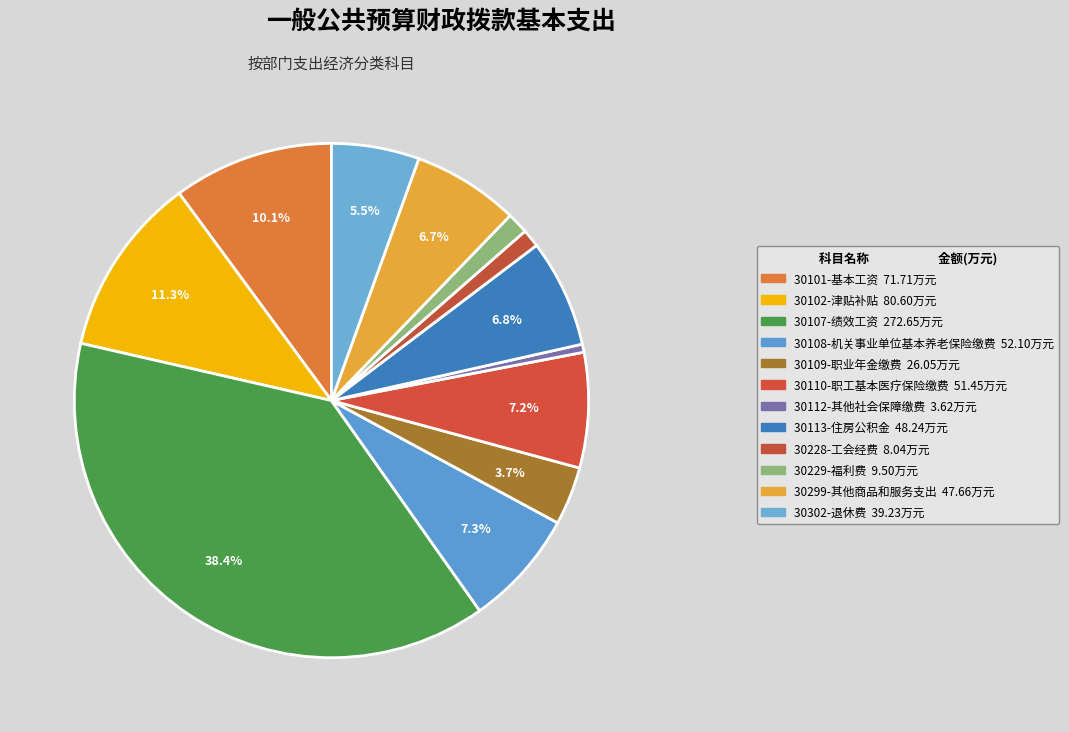

Count the number of slices in the pie.

12